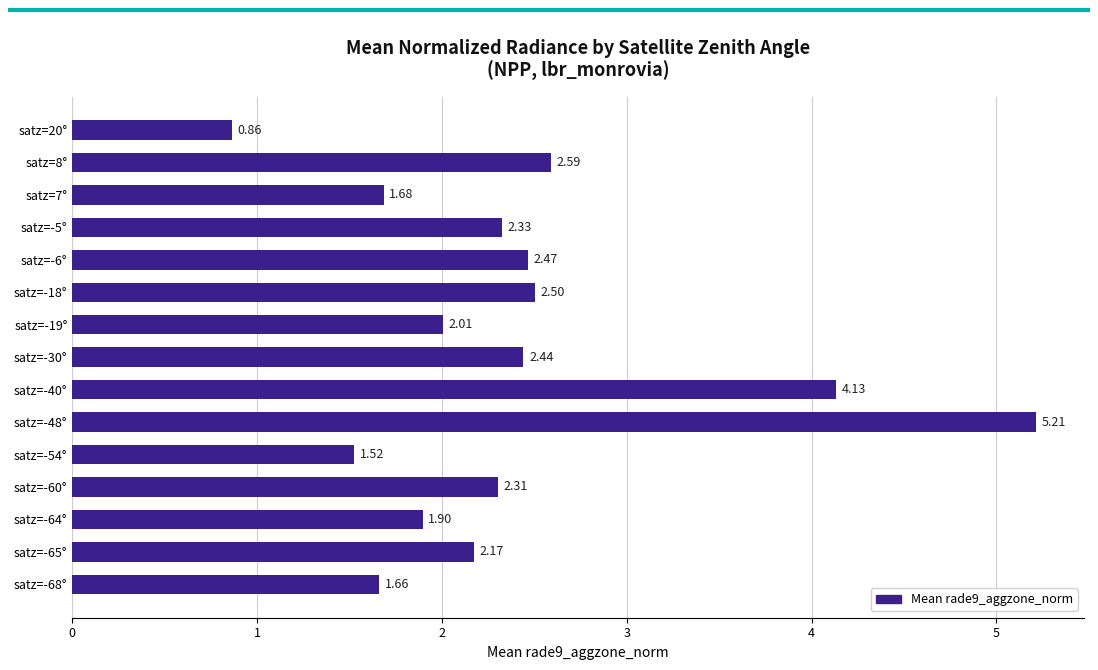

List the labels in order of value, largest first.

satz=-48°, satz=-40°, satz=8°, satz=-18°, satz=-6°, satz=-30°, satz=-5°, satz=-60°, satz=-65°, satz=-19°, satz=-64°, satz=7°, satz=-68°, satz=-54°, satz=20°